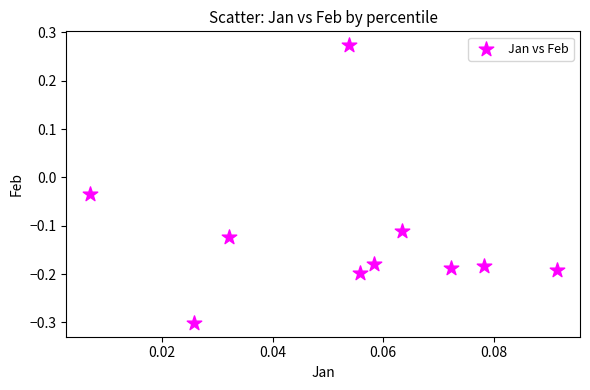

What is the range of Y values (max minus min)?

0.6